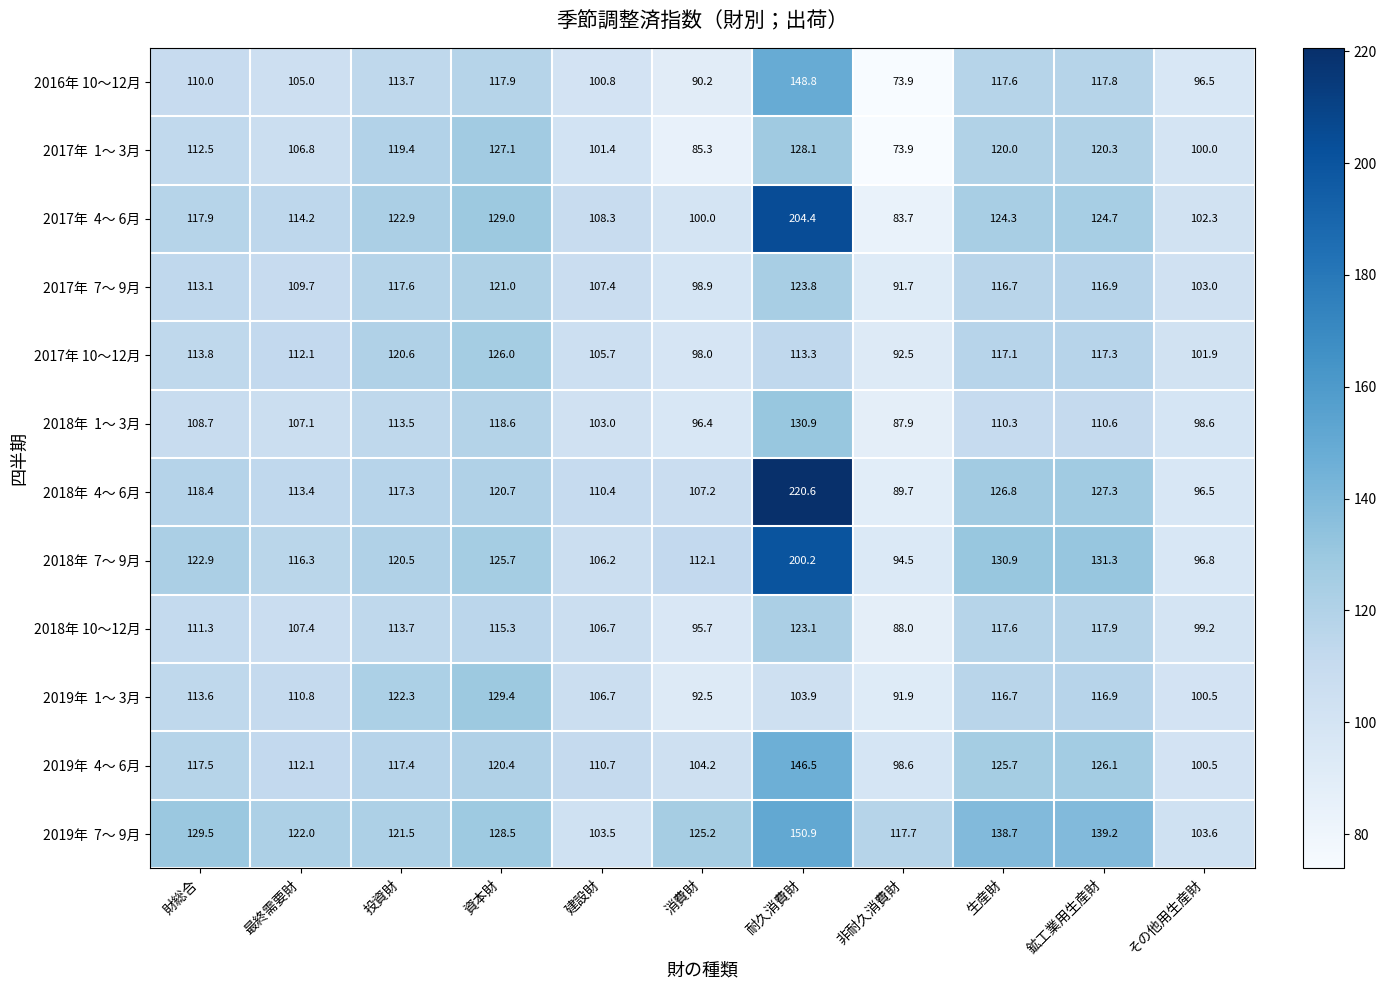

What is the smallest value displayed?

73.9